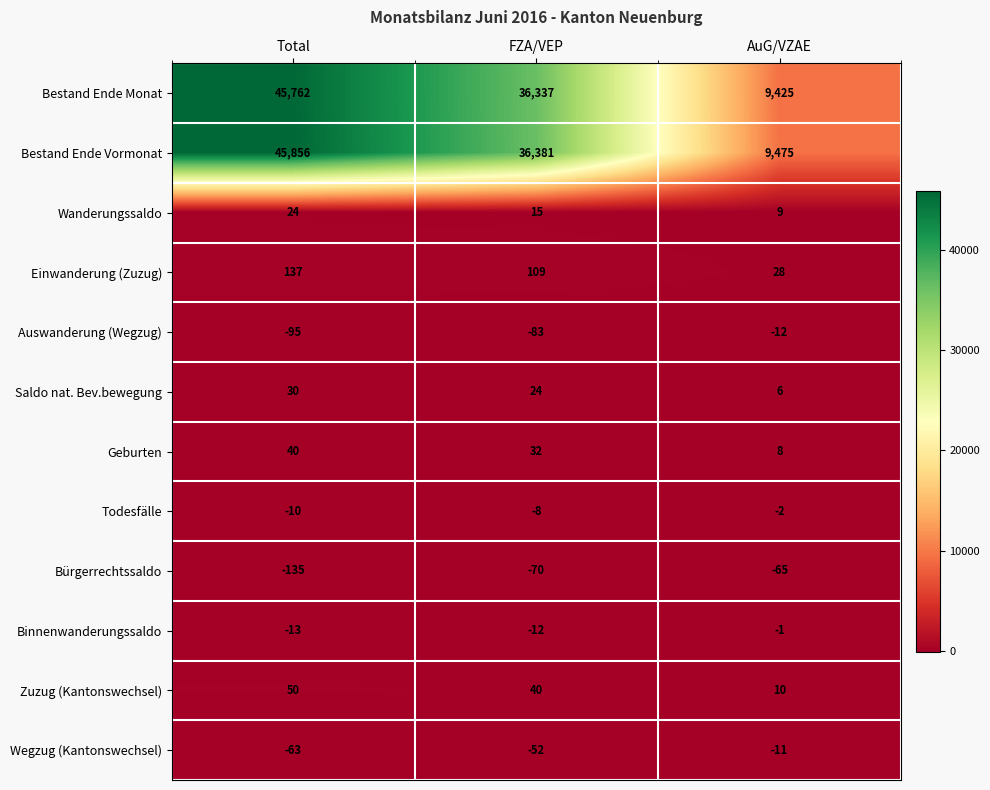

At how many categories does at least one series exceed 29899?

2